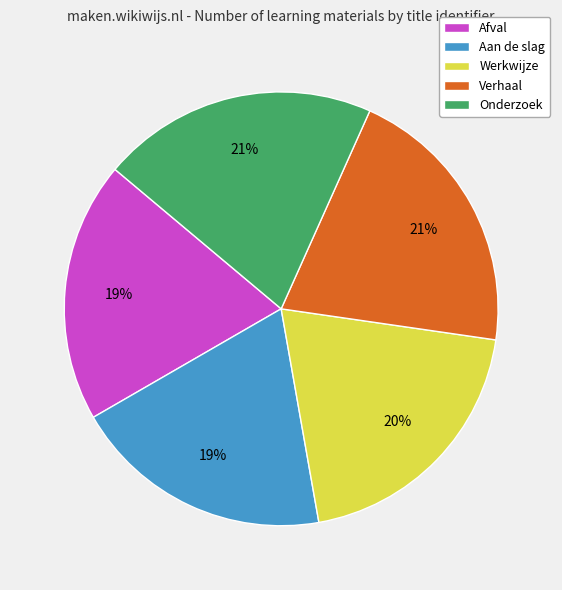

Does Aan de slag account for over 50% of the chart?

No